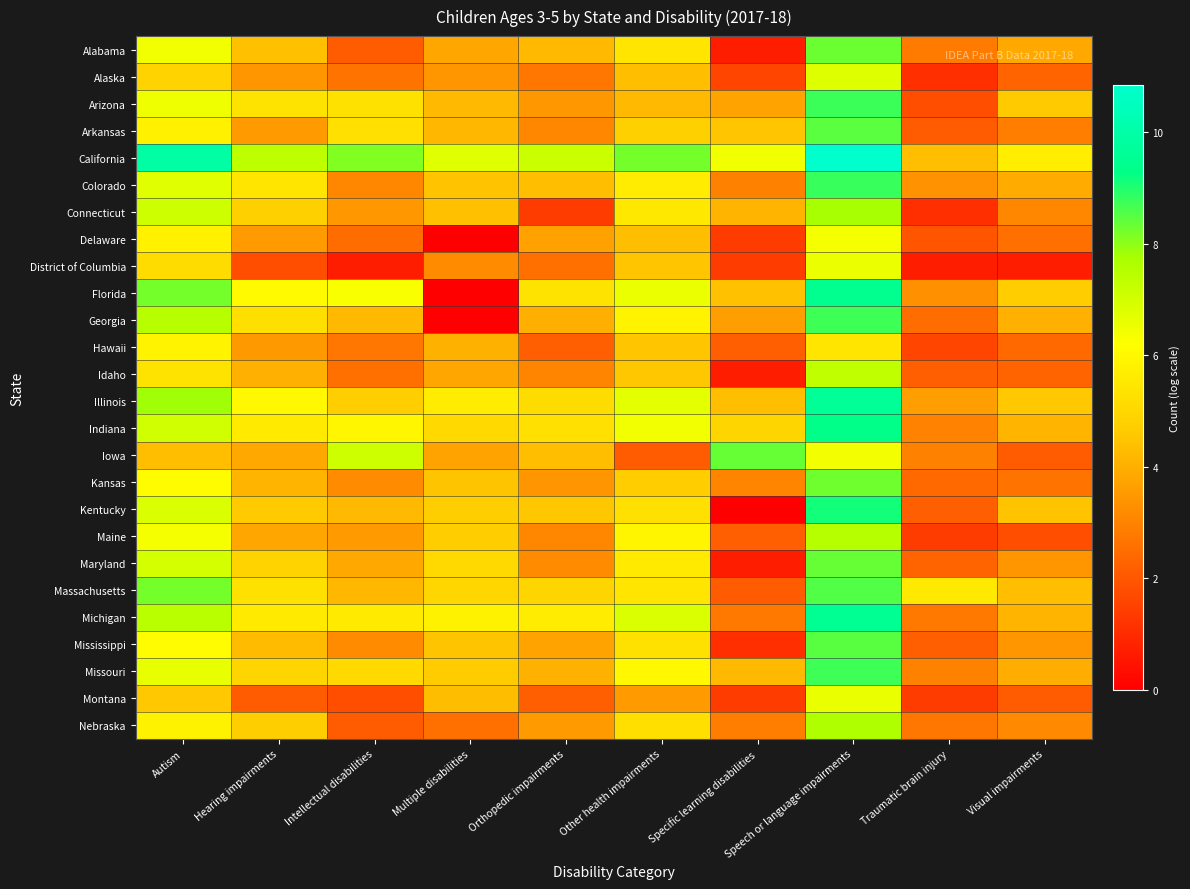

At how many categories does at least one series exceed 9?

2